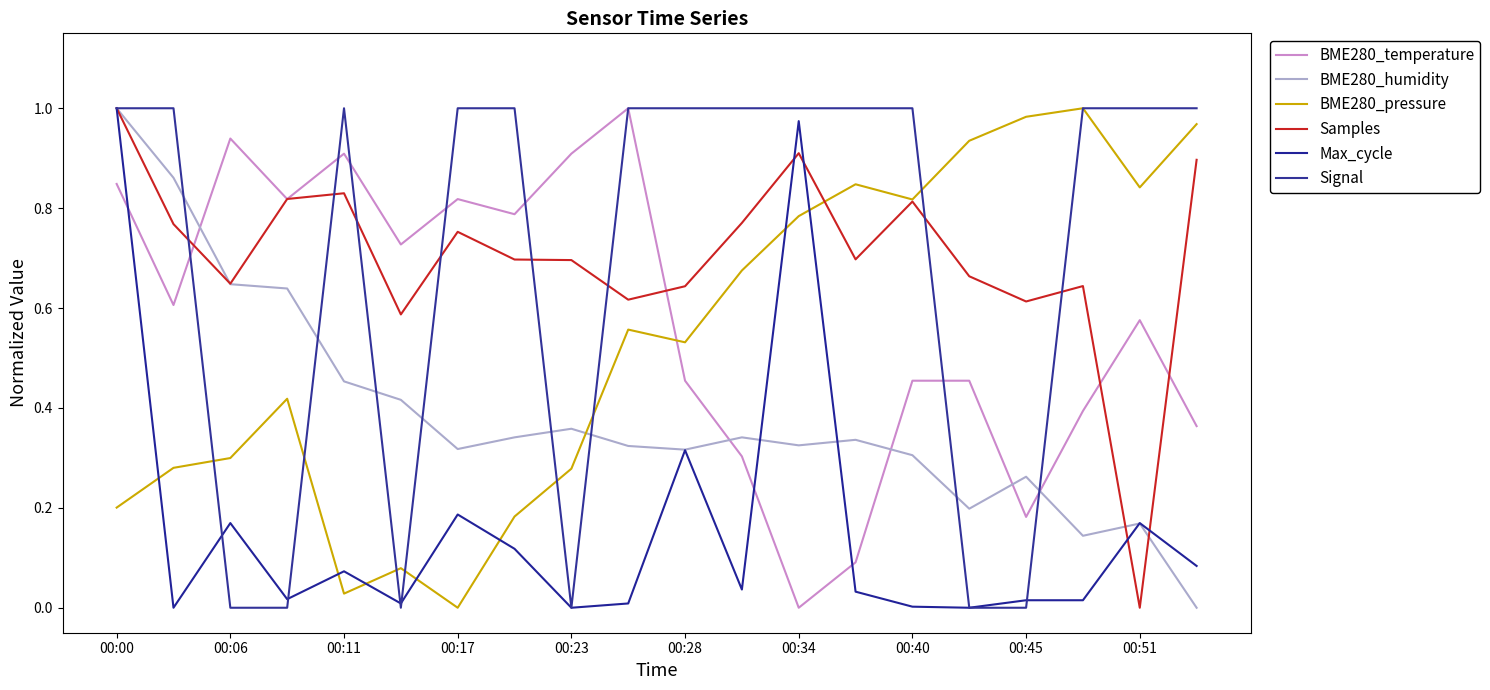

How many lines are shown in the chart?

6